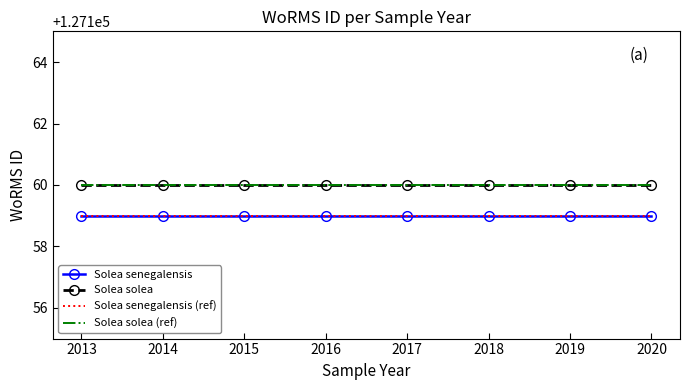

Which series has the largest range (max minus min)?

Solea senegalensis